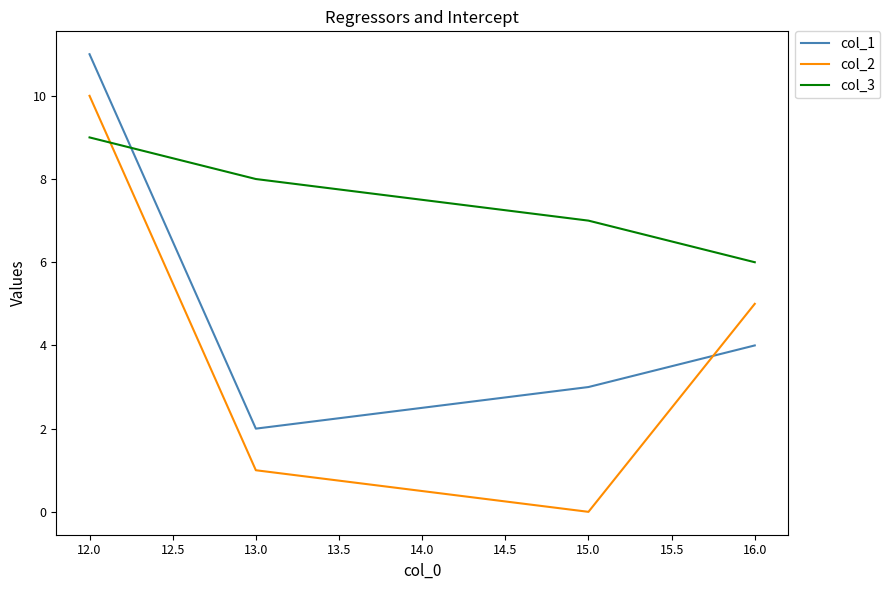

How many col_1 values are between 3 and 11?

3